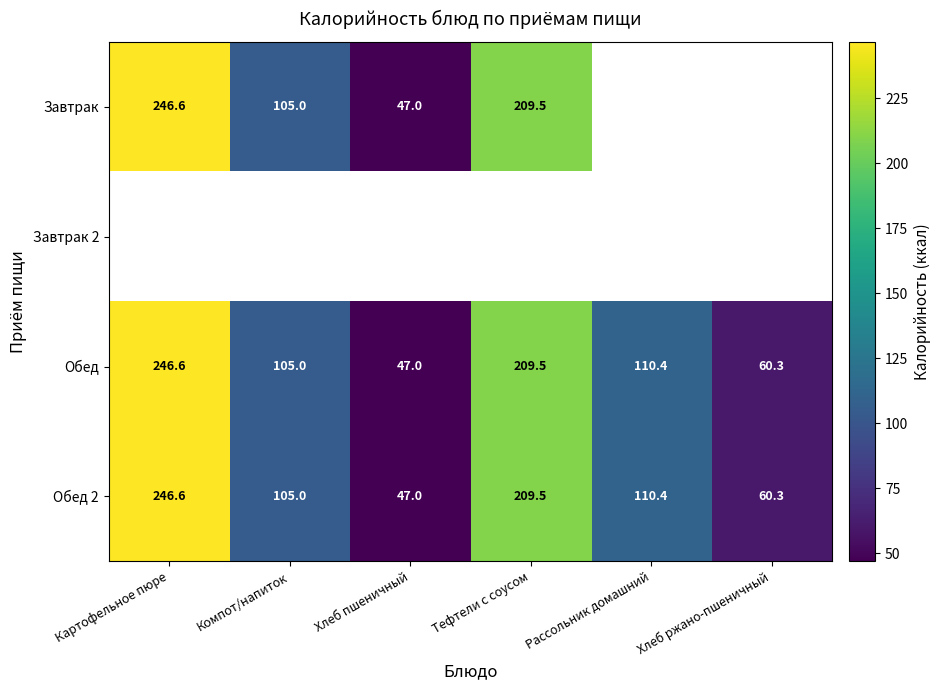

What is the minimum value for Обед?

47.0